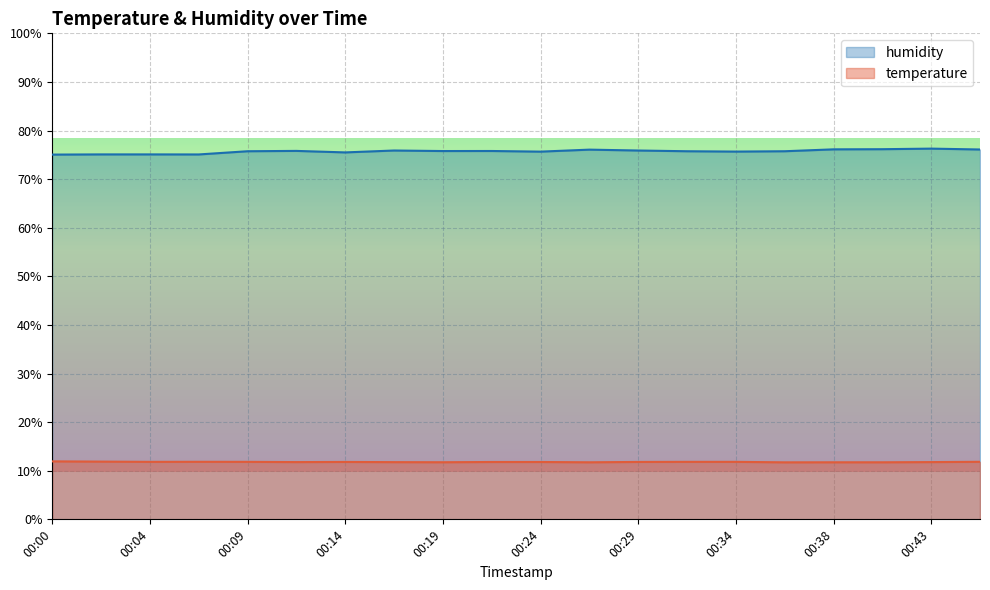

What are all the series names shown in the legend?

humidity, temperature